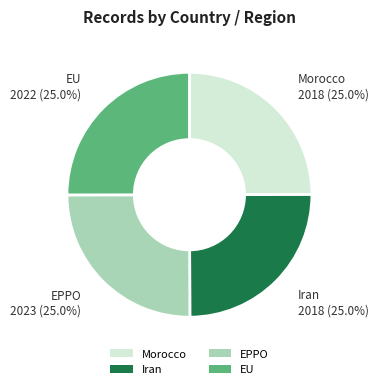

What portion of the pie excludes Iran?

75.0%